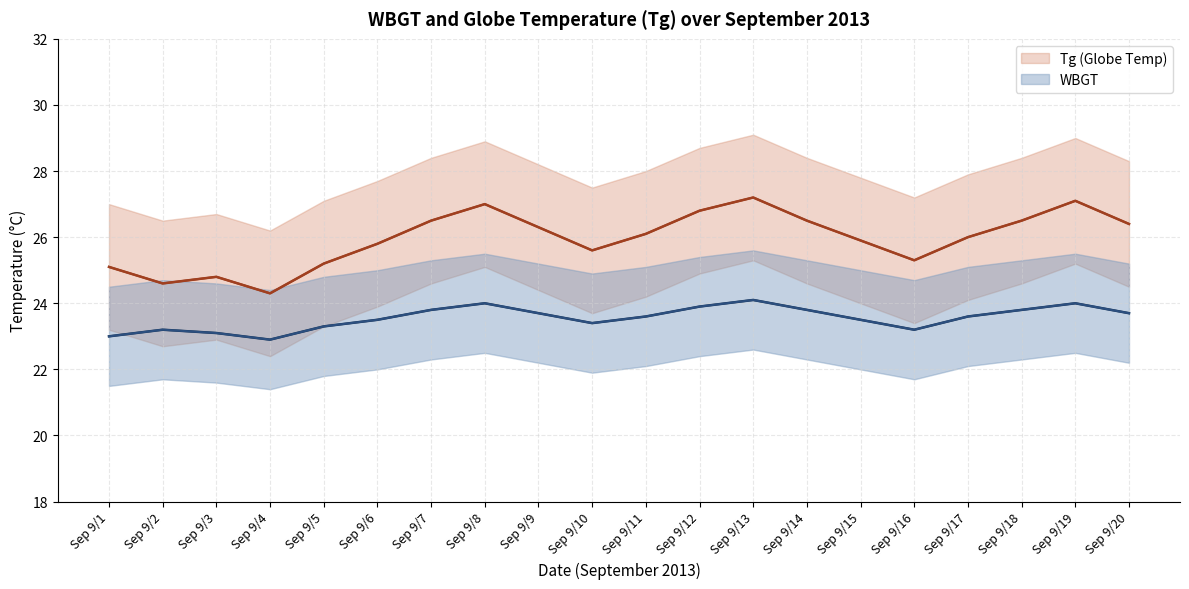

What is the average value of the WBGT_upper series?

23.6